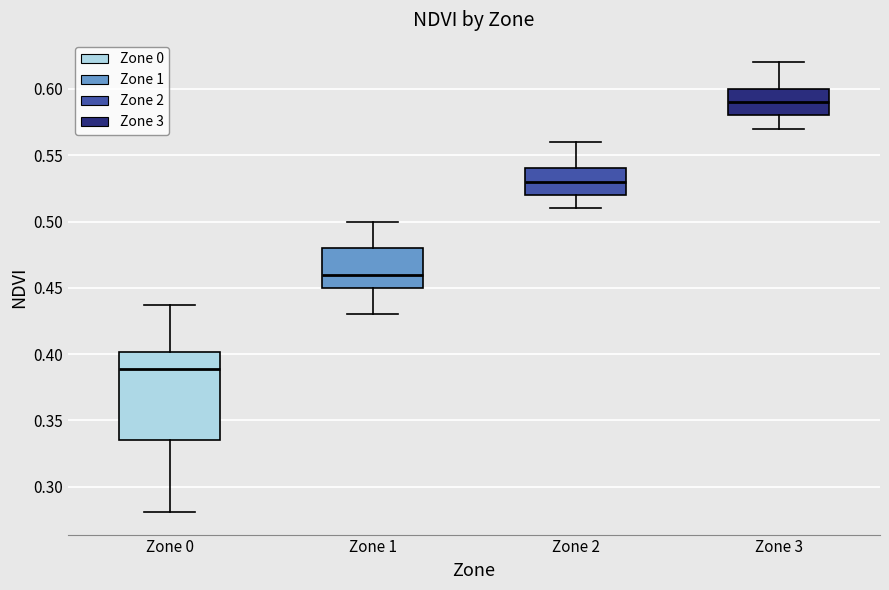

Comparing the boxes themselves (not the whiskers), which one is the tallest?

Zone 0